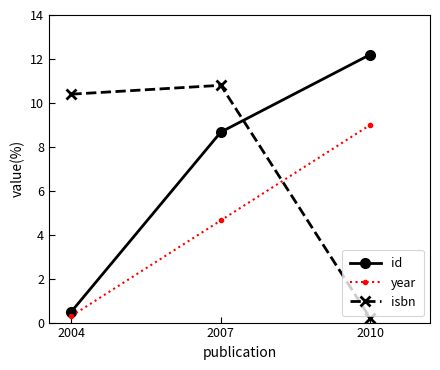

Is this an area chart (filled region under the line)?

No